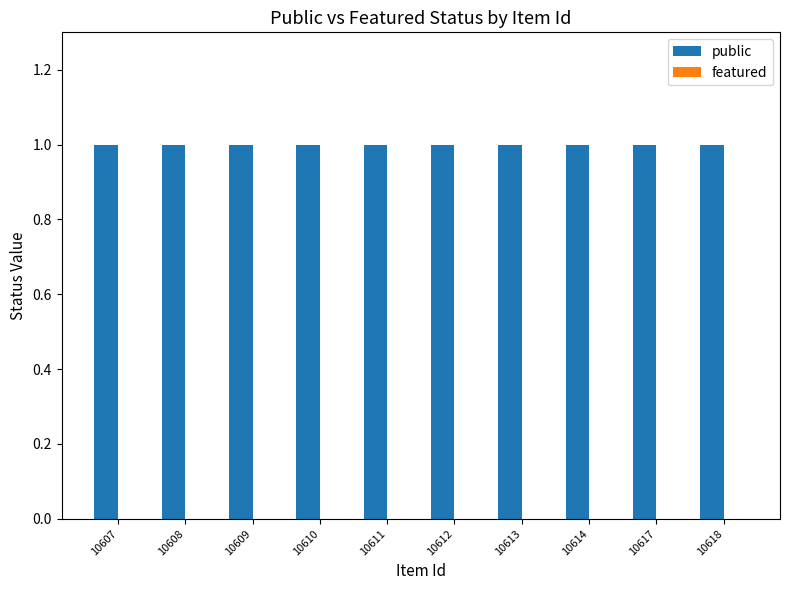

At which label is featured closest to 0?

10607